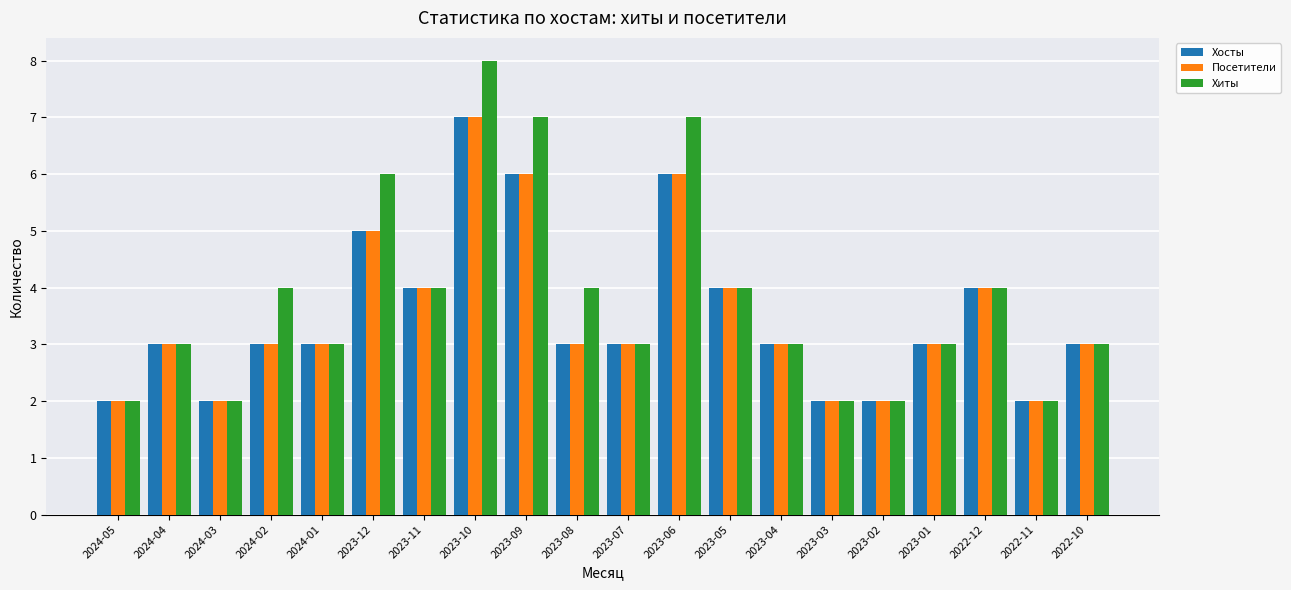

Is it true that Посетители equals 4 at 2022-12?

True